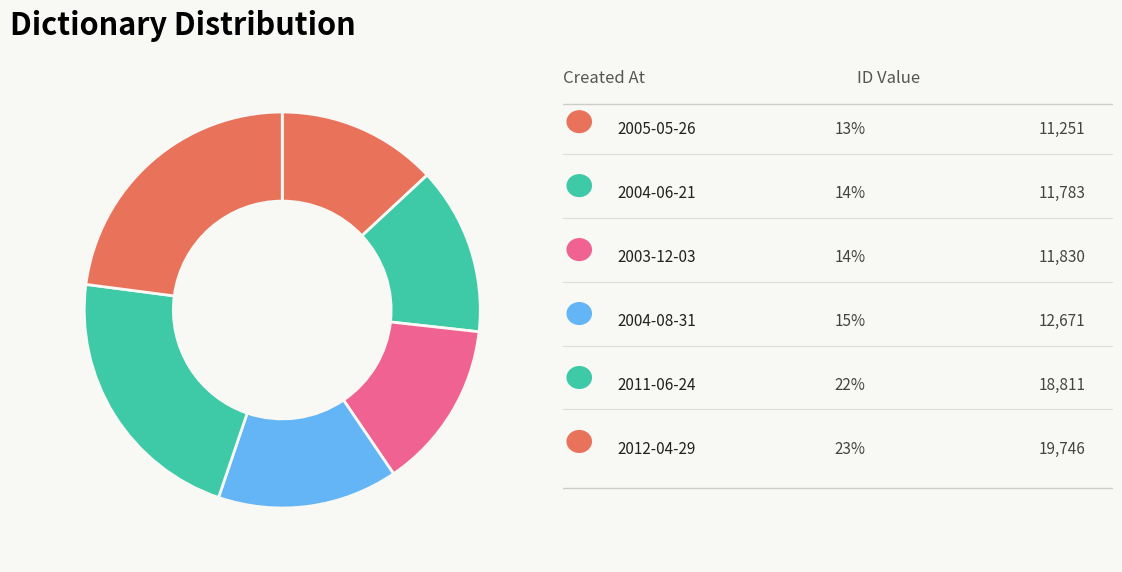

Rank the categories by value from lowest to highest.

2005-05-26, 2004-06-21, 2003-12-03, 2004-08-31, 2011-06-24, 2012-04-29